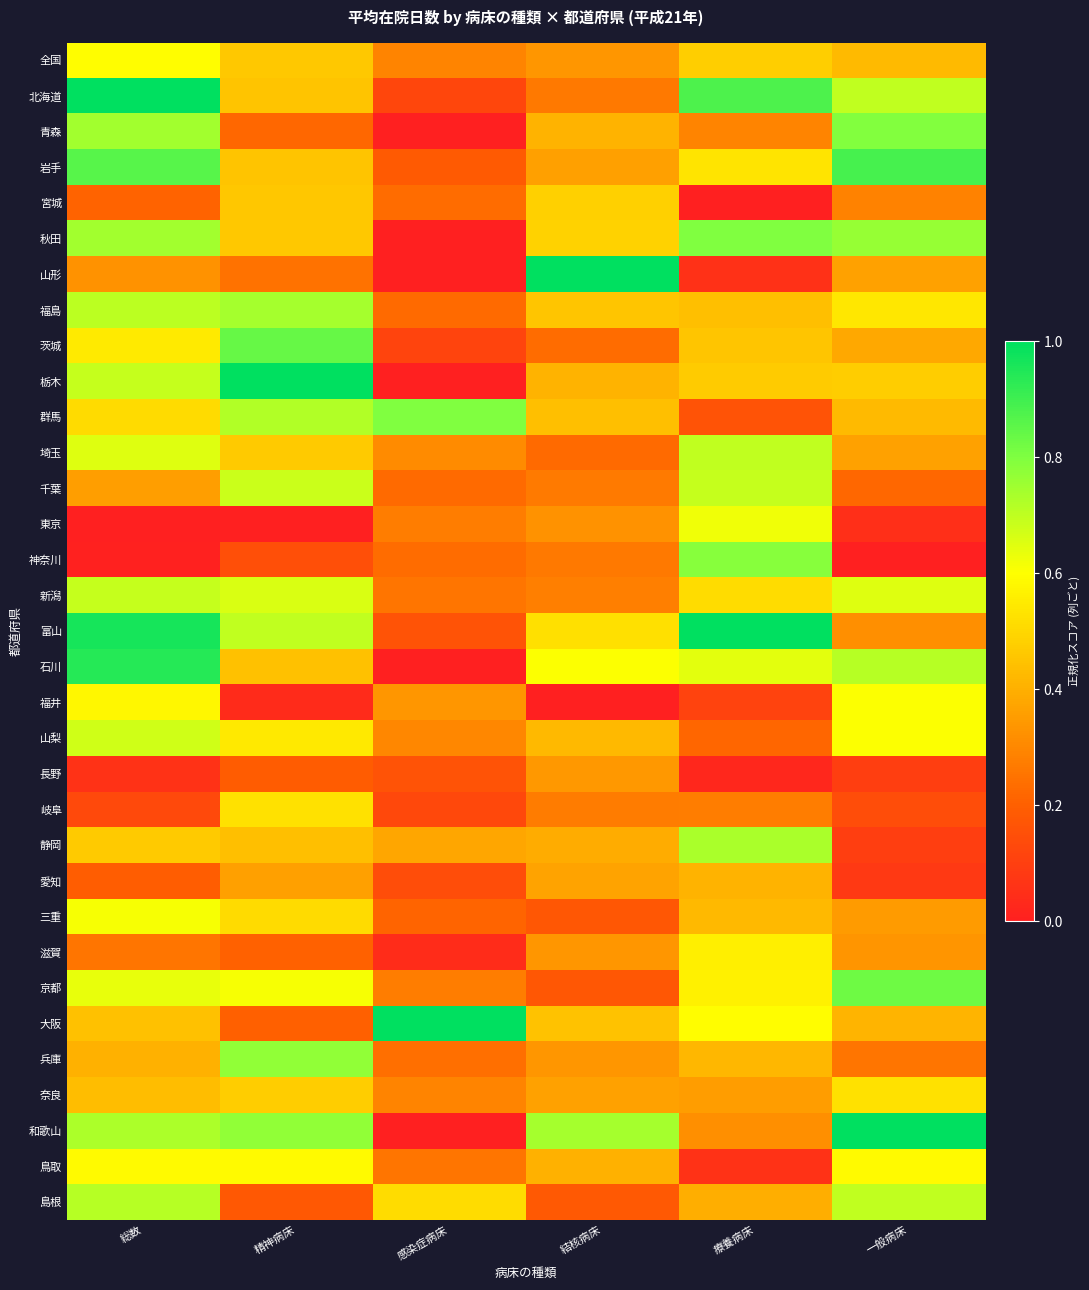

Reading left to right, what are all the values shown in this chart?

全国: 総数=0.6	精神病床=0.5	感染症病床=0.3	結核病床=0.3	療養病床=0.5	一般病床=0.4
北海道: 総数=1.0	精神病床=0.5	感染症病床=0.1	結核病床=0.3	療養病床=0.9	一般病床=0.7
青森: 総数=0.7	精神病床=0.2	感染症病床=0.0	結核病床=0.4	療養病床=0.3	一般病床=0.8
岩手: 総数=0.9	精神病床=0.5	感染症病床=0.2	結核病床=0.4	療養病床=0.5	一般病床=0.9
宮城: 総数=0.2	精神病床=0.5	感染症病床=0.2	結核病床=0.5	療養病床=0.0	一般病床=0.3
秋田: 総数=0.7	精神病床=0.5	感染症病床=0.0	結核病床=0.5	療養病床=0.8	一般病床=0.8
山形: 総数=0.3	精神病床=0.2	感染症病床=0.0	結核病床=1.0	療養病床=0.1	一般病床=0.4
福島: 総数=0.7	精神病床=0.7	感染症病床=0.2	結核病床=0.5	療養病床=0.4	一般病床=0.5
茨城: 総数=0.6	精神病床=0.8	感染症病床=0.1	結核病床=0.2	療養病床=0.5	一般病床=0.4
栃木: 総数=0.7	精神病床=1.0	感染症病床=0.0	結核病床=0.4	療養病床=0.5	一般病床=0.5
群馬: 総数=0.5	精神病床=0.7	感染症病床=0.8	結核病床=0.4	療養病床=0.2	一般病床=0.4
埼玉: 総数=0.7	精神病床=0.5	感染症病床=0.3	結核病床=0.2	療養病床=0.7	一般病床=0.4
千葉: 総数=0.4	精神病床=0.7	感染症病床=0.2	結核病床=0.3	療養病床=0.7	一般病床=0.2
東京: 総数=0.0	精神病床=0.0	感染症病床=0.3	結核病床=0.3	療養病床=0.6	一般病床=0.0
神奈川: 総数=0.0	精神病床=0.2	感染症病床=0.2	結核病床=0.3	療養病床=0.8	一般病床=0.0
新潟: 総数=0.7	精神病床=0.7	感染症病床=0.3	結核病床=0.3	療養病床=0.5	一般病床=0.7
富山: 総数=1.0	精神病床=0.7	感染症病床=0.2	結核病床=0.5	療養病床=1.0	一般病床=0.3
石川: 総数=0.9	精神病床=0.4	感染症病床=0.0	結核病床=0.6	療養病床=0.6	一般病床=0.7
福井: 総数=0.6	精神病床=0.0	感染症病床=0.3	結核病床=0.0	療養病床=0.1	一般病床=0.6
山梨: 総数=0.7	精神病床=0.5	感染症病床=0.3	結核病床=0.4	療養病床=0.2	一般病床=0.6
長野: 総数=0.1	精神病床=0.2	感染症病床=0.2	結核病床=0.3	療養病床=0.0	一般病床=0.1
岐阜: 総数=0.1	精神病床=0.5	感染症病床=0.1	結核病床=0.3	療養病床=0.3	一般病床=0.1
静岡: 総数=0.5	精神病床=0.4	感染症病床=0.4	結核病床=0.4	療養病床=0.7	一般病床=0.1
愛知: 総数=0.2	精神病床=0.4	感染症病床=0.1	結核病床=0.4	療養病床=0.4	一般病床=0.1
三重: 総数=0.6	精神病床=0.5	感染症病床=0.2	結核病床=0.2	療養病床=0.4	一般病床=0.3
滋賀: 総数=0.3	精神病床=0.2	感染症病床=0.0	結核病床=0.3	療養病床=0.6	一般病床=0.3
京都: 総数=0.6	精神病床=0.6	感染症病床=0.3	結核病床=0.2	療養病床=0.6	一般病床=0.8
大阪: 総数=0.4	精神病床=0.2	感染症病床=1.0	結核病床=0.4	療養病床=0.6	一般病床=0.4
兵庫: 総数=0.4	精神病床=0.8	感染症病床=0.2	結核病床=0.3	療養病床=0.4	一般病床=0.3
奈良: 総数=0.4	精神病床=0.5	感染症病床=0.3	結核病床=0.4	療養病床=0.4	一般病床=0.5
和歌山: 総数=0.7	精神病床=0.8	感染症病床=0.0	結核病床=0.7	療養病床=0.3	一般病床=1.0
鳥取: 総数=0.6	精神病床=0.6	感染症病床=0.3	結核病床=0.4	療養病床=0.1	一般病床=0.6
島根: 総数=0.7	精神病床=0.2	感染症病床=0.5	結核病床=0.2	療養病床=0.4	一般病床=0.7